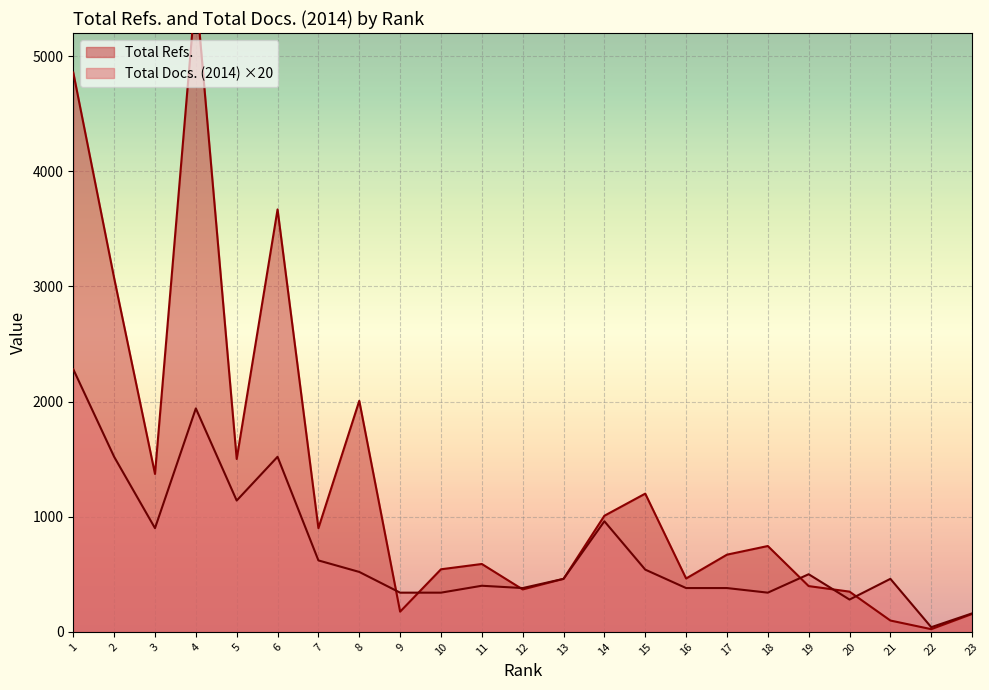

Is it true that Total Refs. equals 155 at 23?

True